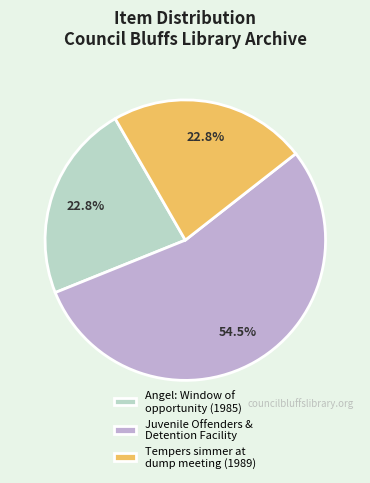

Does Juvenile Offenders & Detention Facility represent more than half of the total?

Yes